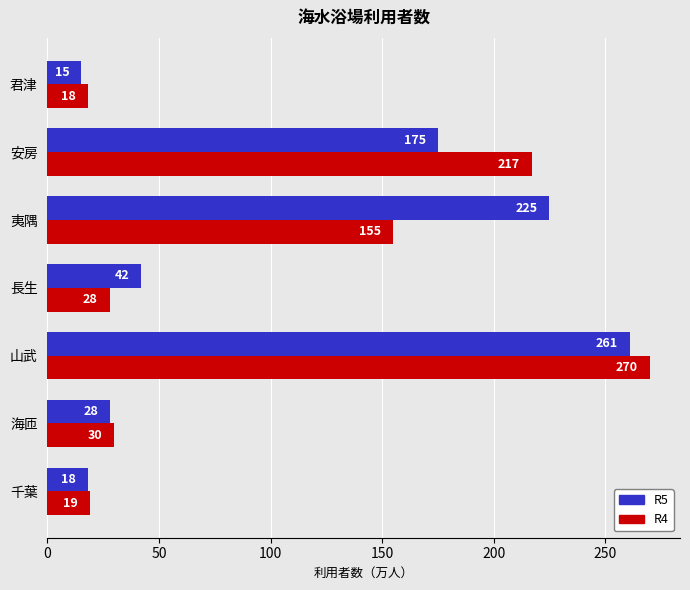

What is the highest value of the R5 series?

261